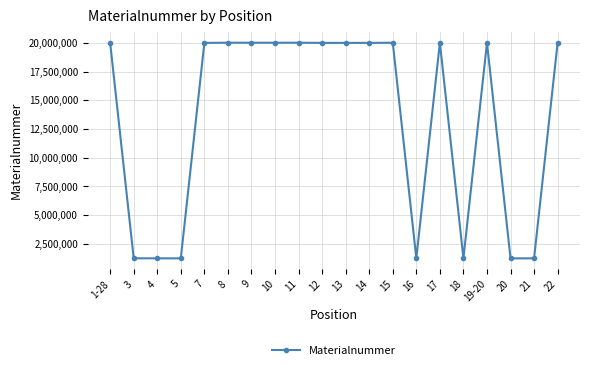

What is the change in value from 19-20 to 20?

-18794691